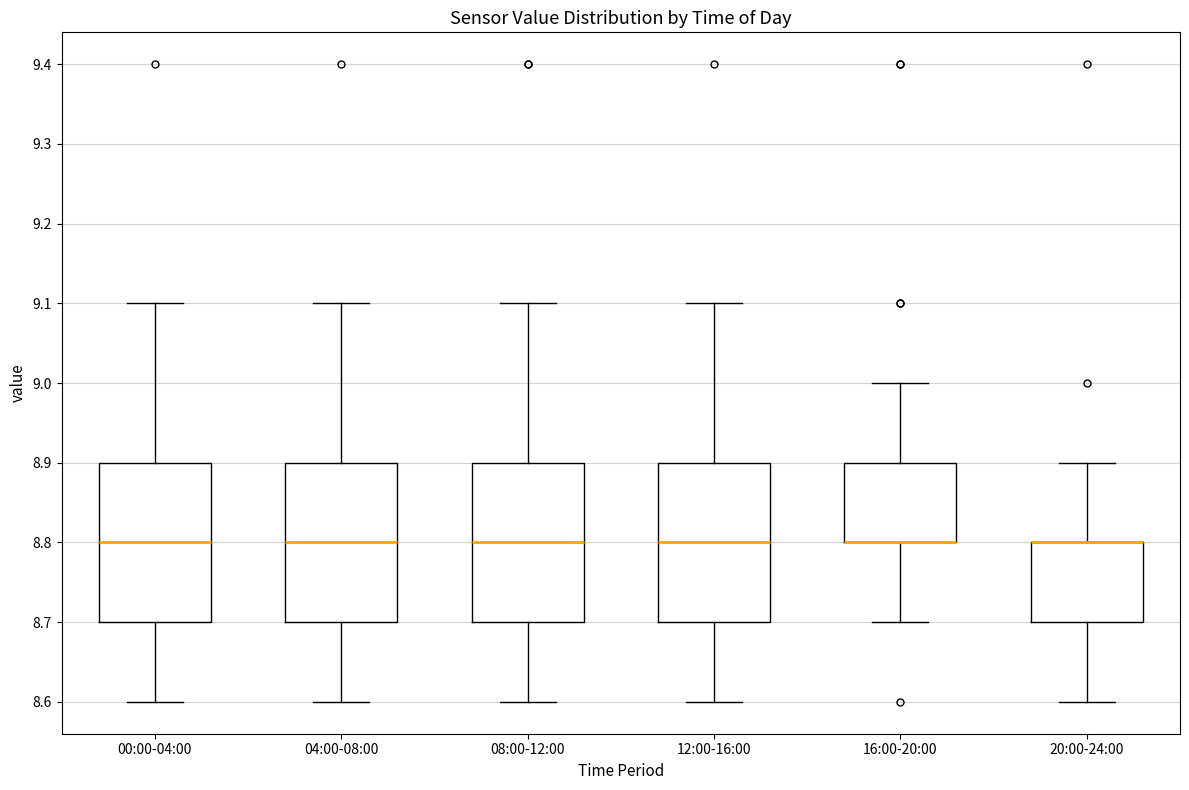

Reading left to right, read every box against the y-axis: the position of its median line, the range the box covers, and the ends of its whiskers. The values are not printed on the chart, so give them approximately, as read against the axis.

00:00-04:00: median 8.8, box 8.7 to 8.9, whiskers 8.6 to 9.1
04:00-08:00: median 8.8, box 8.7 to 8.9, whiskers 8.6 to 9.1
08:00-12:00: median 8.8, box 8.7 to 8.9, whiskers 8.6 to 9.1
12:00-16:00: median 8.8, box 8.7 to 8.9, whiskers 8.6 to 9.1
16:00-20:00: median 8.8 (drawn on the box's lower edge), box 8.8 to 8.9, whiskers 8.7 to 9.0
20:00-24:00: median 8.8 (drawn on the box's upper edge), box 8.7 to 8.8, whiskers 8.6 to 8.9